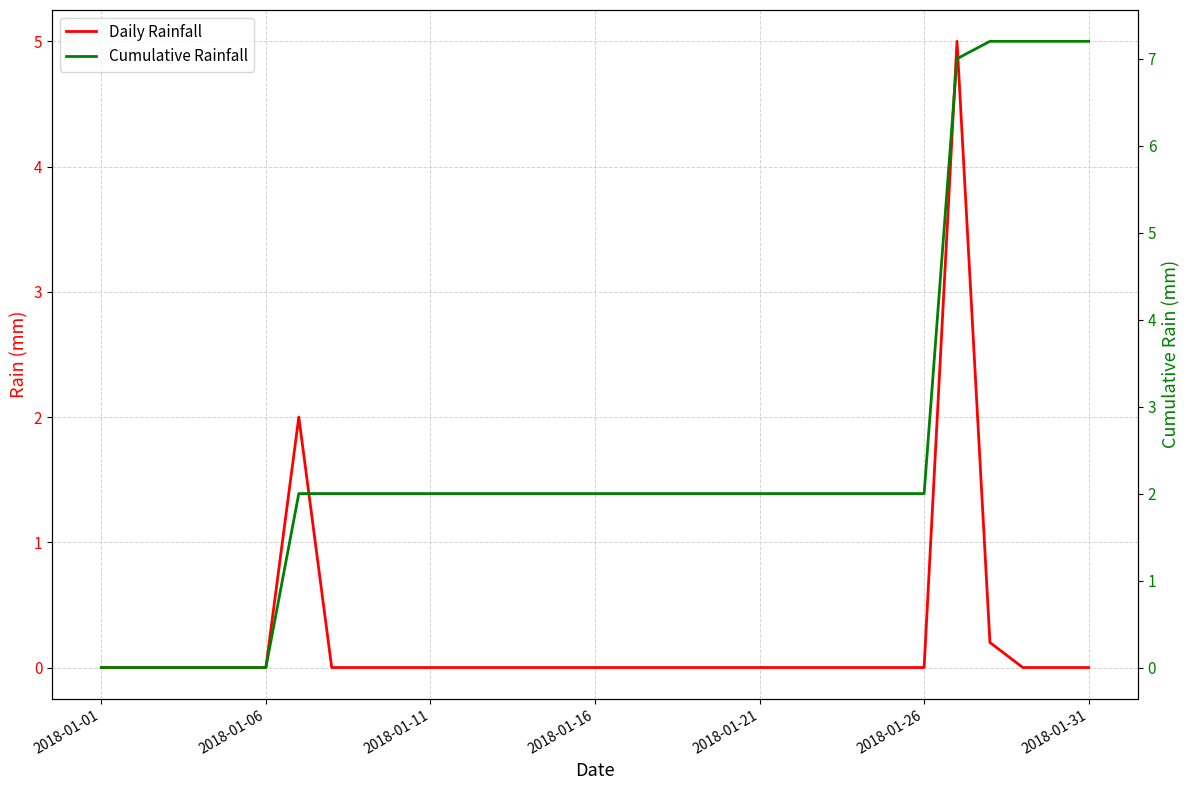

What is the difference between the maximum and minimum values in the Daily Rainfall series?

5.0